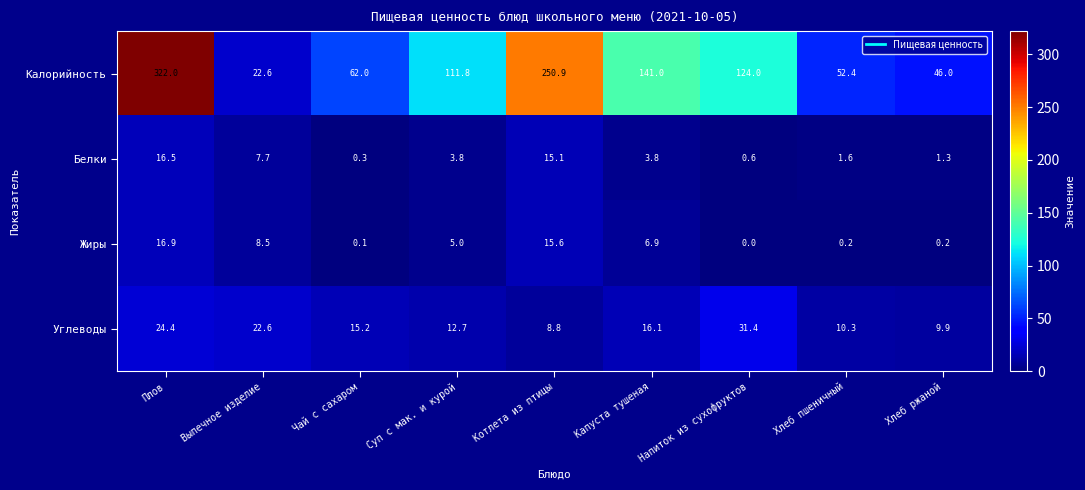

Is the value of Белки at Хлеб пшеничный greater than the value of Углеводы at Суп с мак. и курой?

No